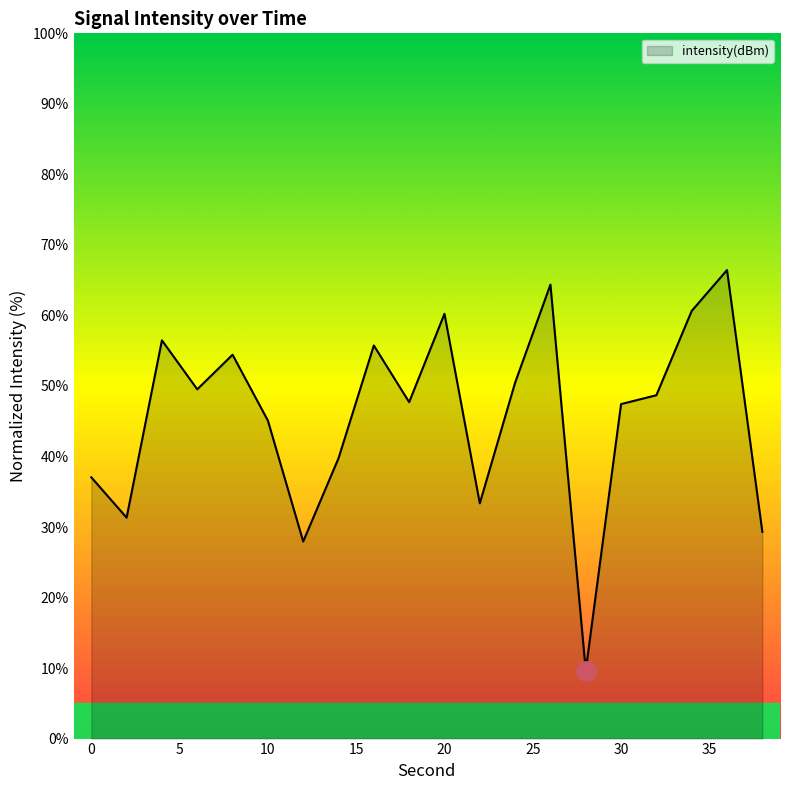

What is the minimum value shown in the chart?

9.7